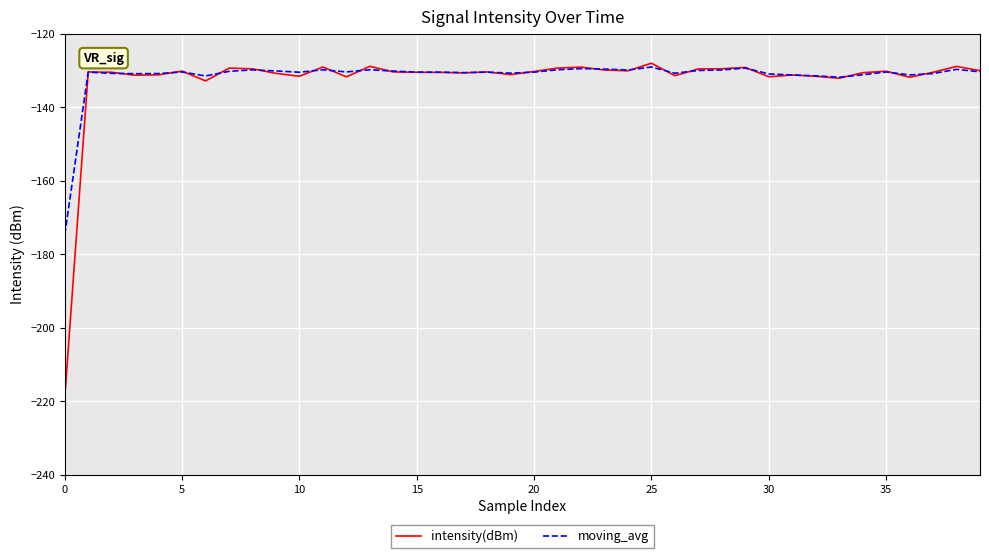

What is the lowest value of the intensity(dBm) series?

-218.8